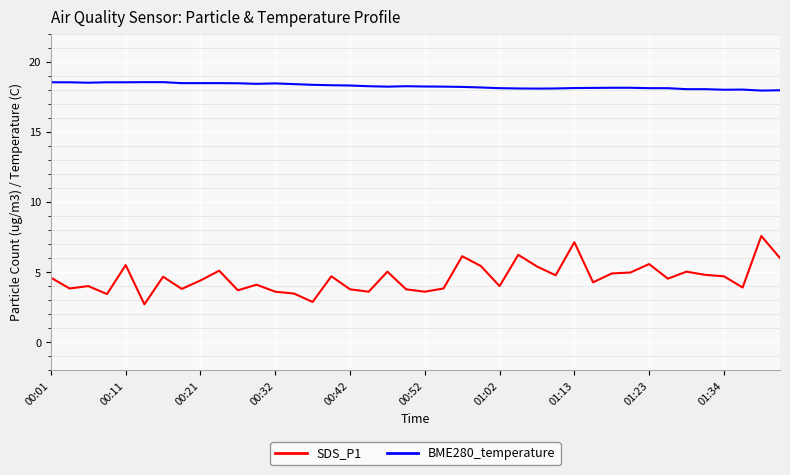

Rank the series by their average value, from lowest to highest.

SDS_P1, BME280_temperature